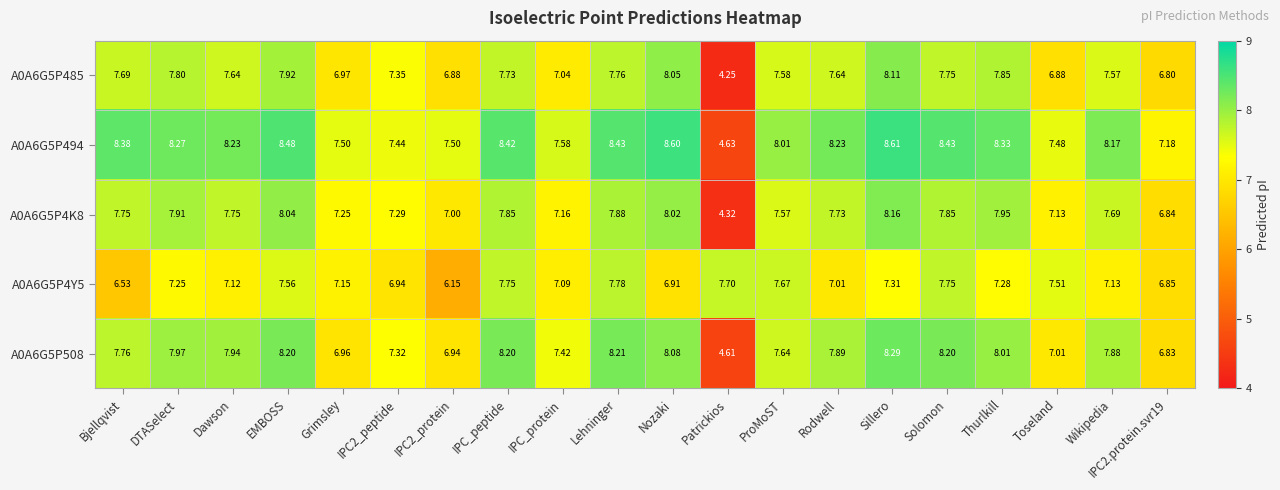

Is the value of A0A6G5P494 at Patrickios greater than the value of A0A6G5P485 at IPC2_protein?

No